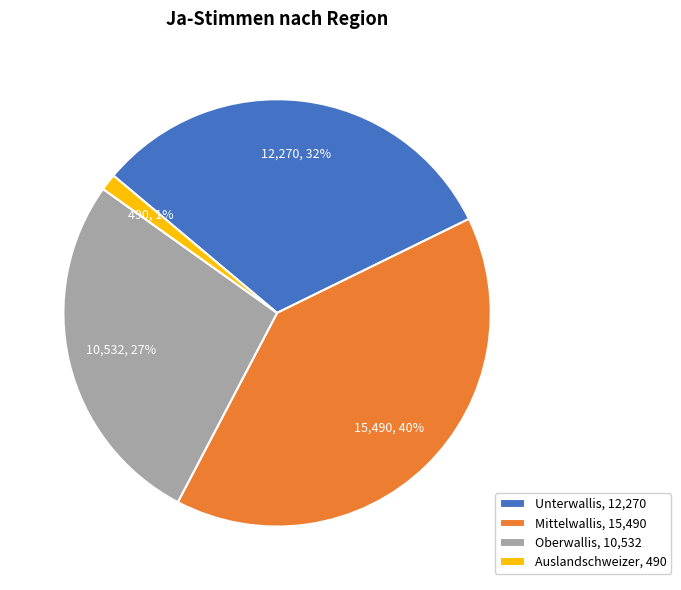

Is the sum of Unterwallis and Mittelwallis greater than half?

Yes